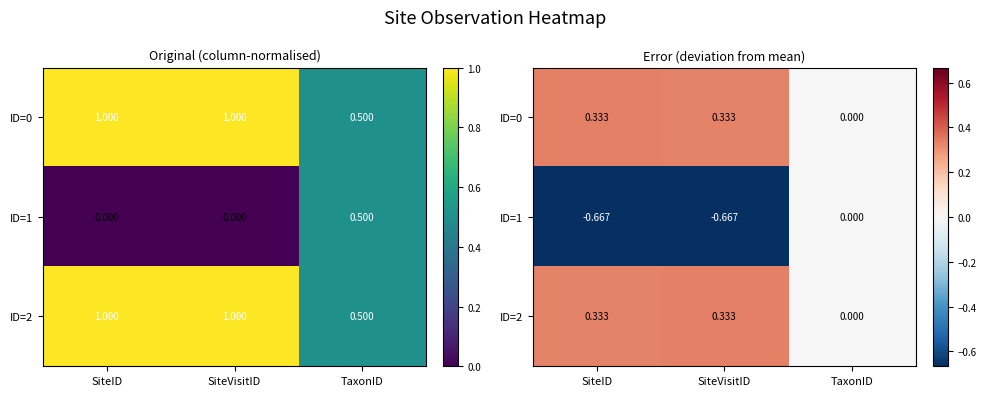

What is the smallest value displayed?

-0.7